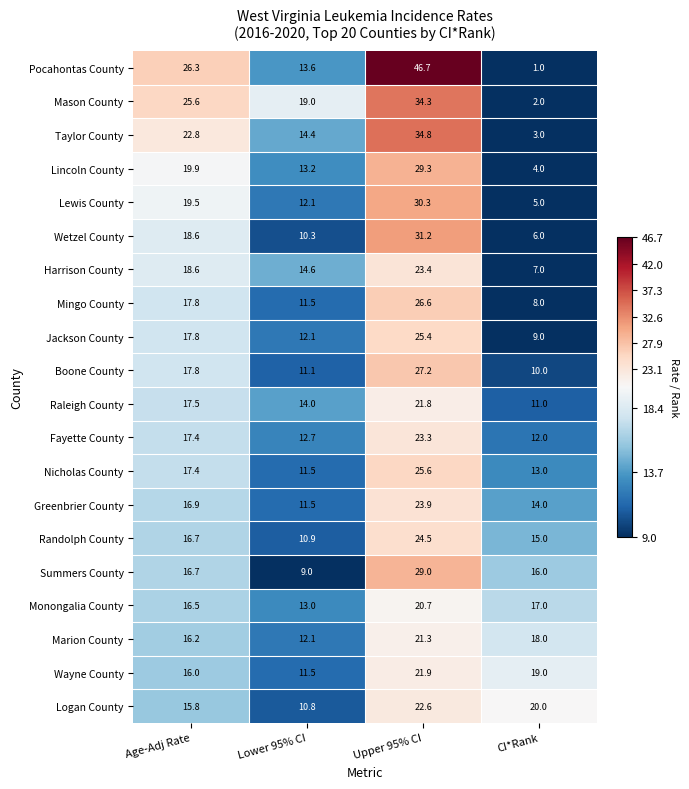

At which category is the sum across all series the highest?

Upper 95% CI